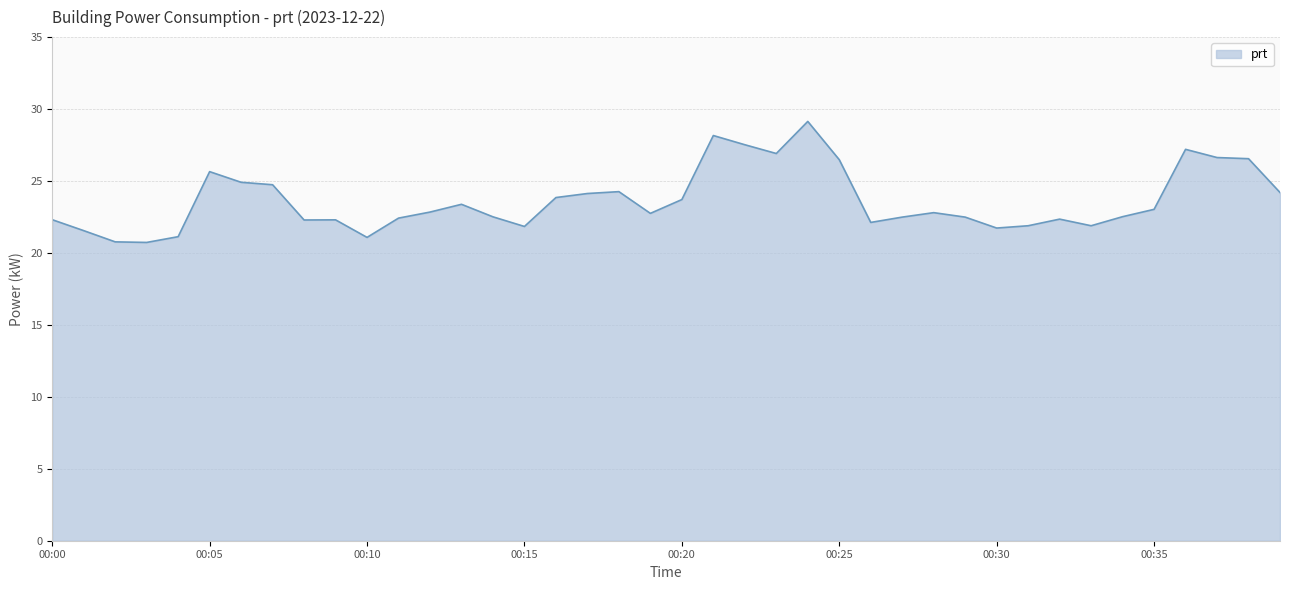

Does the chart have visible grid lines?

Yes